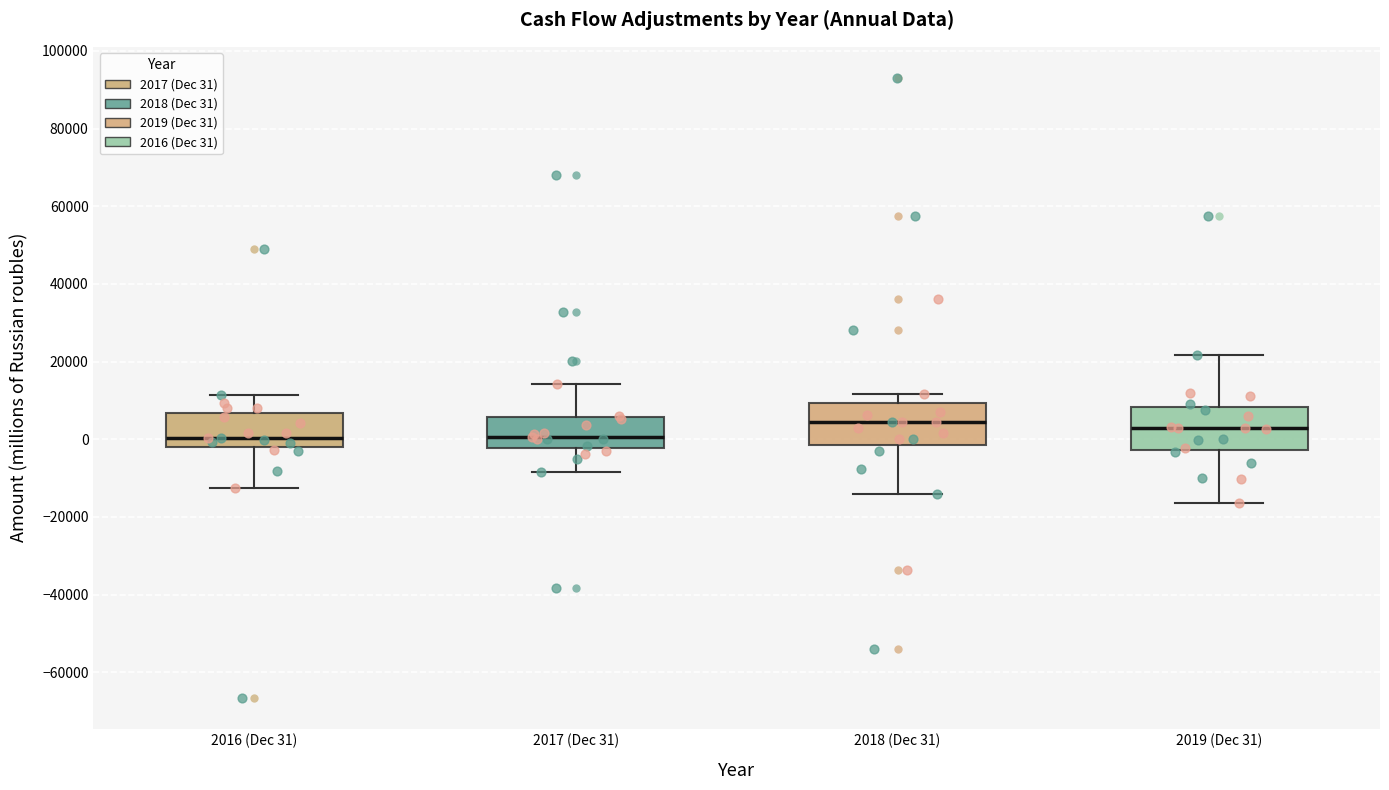

Where does the lower whisker of the box for 2016 (Dec 31) end on the y-axis? The values are not printed on the chart, so give them approximately, as read against the axis.

-12000